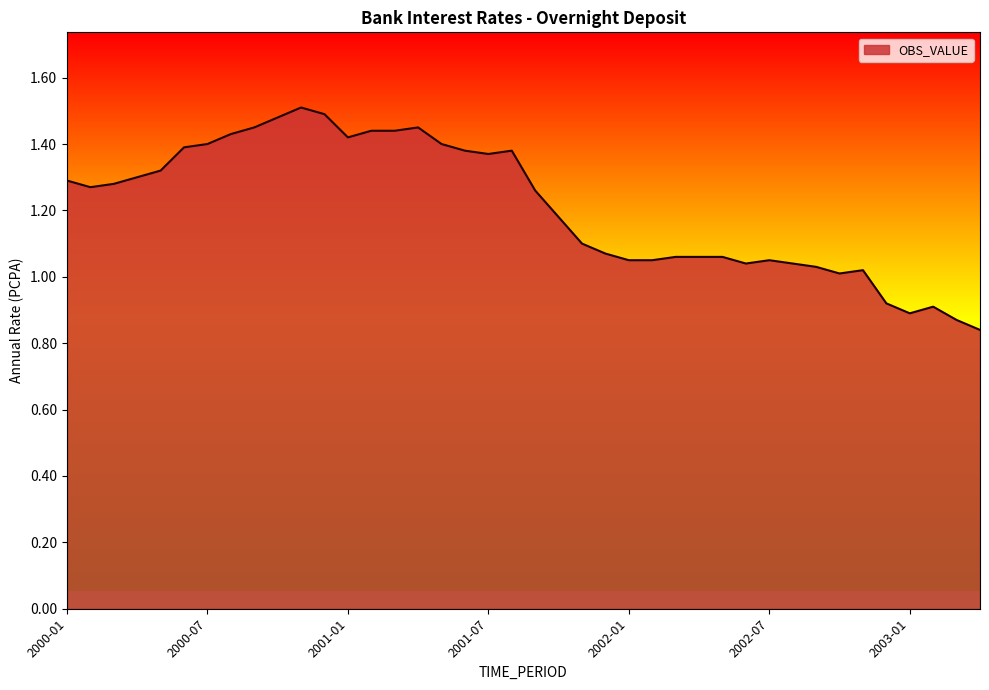

Does the chart display data point markers on the line(s)?

No